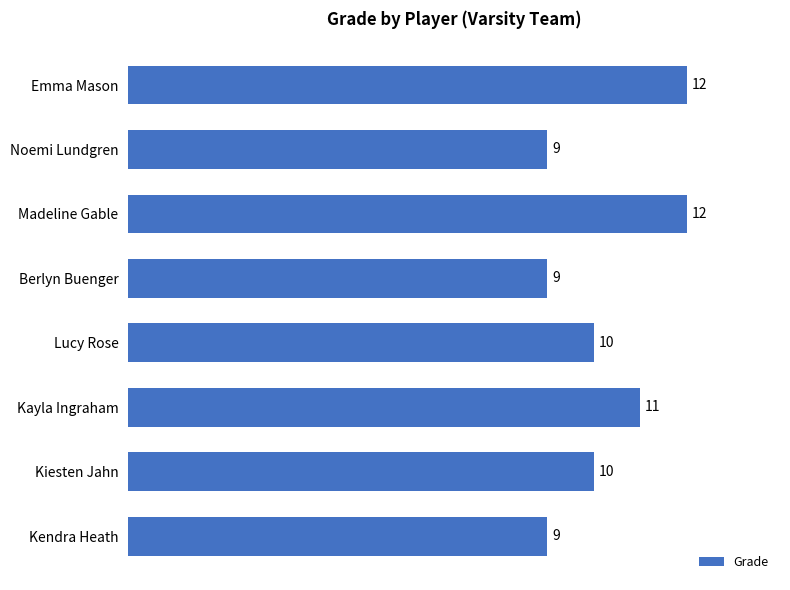

The chart shows a value of 17 at Madeline Gable. True or false?

False